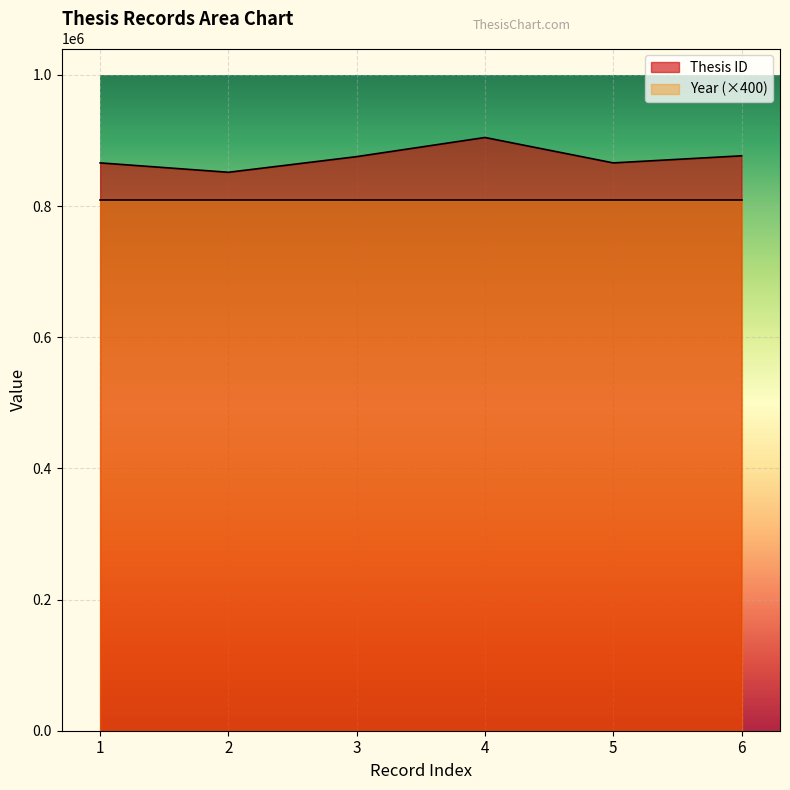

At which category does the data reach its first local valley?

2